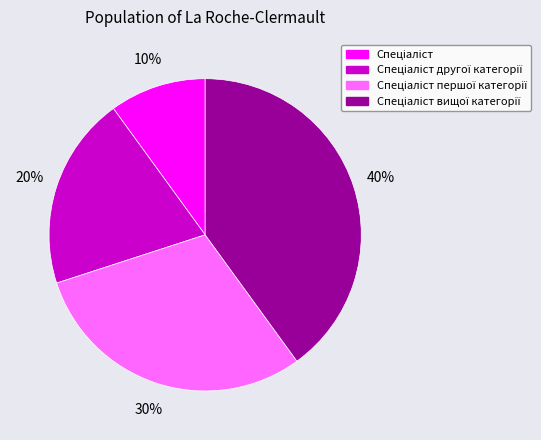

To the nearest percent, what is the difference between the largest and smallest slice percentages?

30%